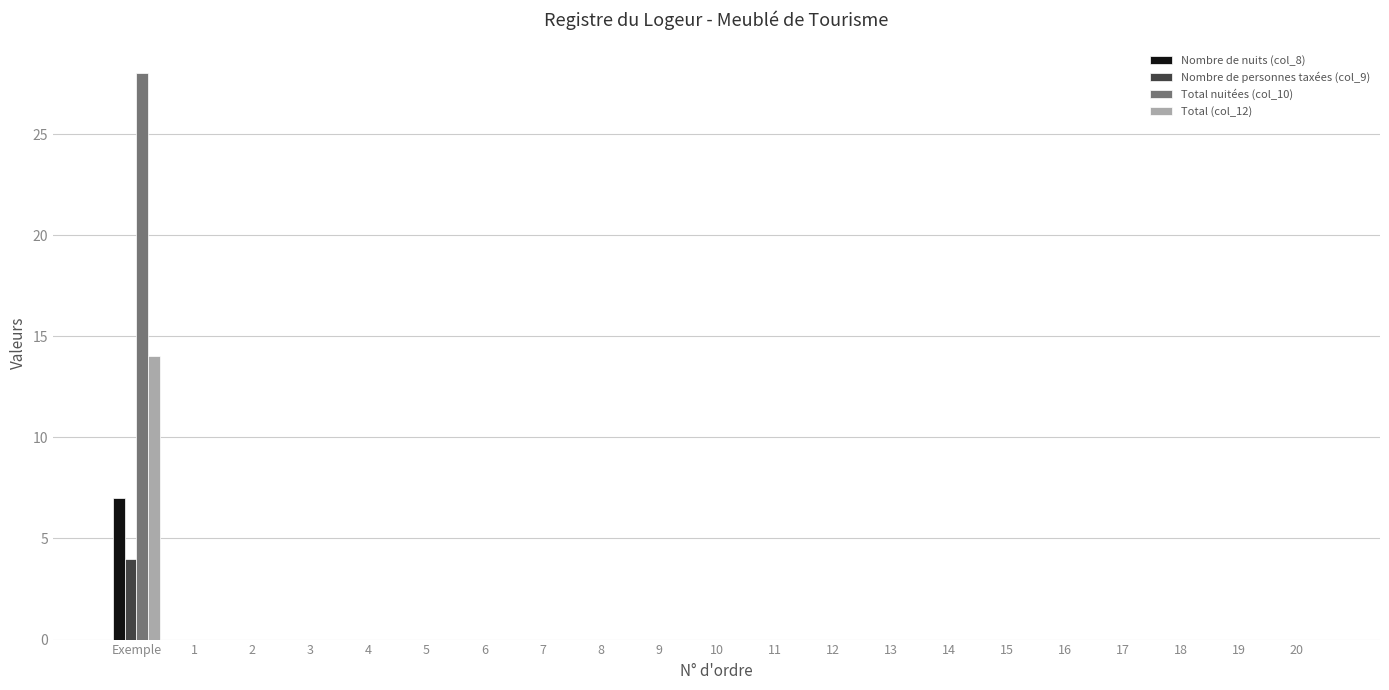

What are all the series names shown in the legend?

Nombre de nuits (col_8), Nombre de personnes taxées (col_9), Total nuitées (col_10), Total (col_12)